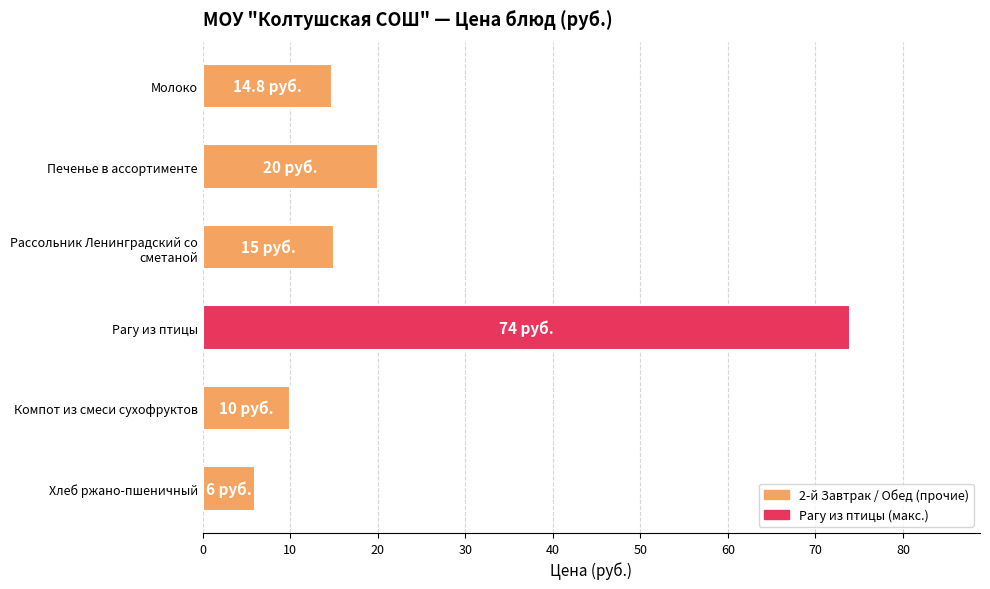

The value at Компот из смеси сухофруктов is 17.3. True or false?

False